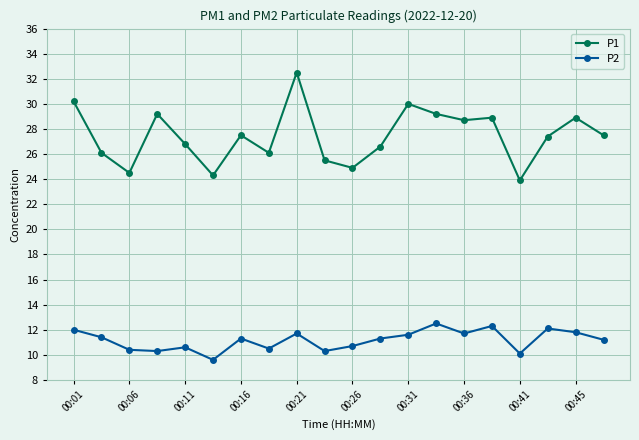

How many lines are shown in the chart?

2